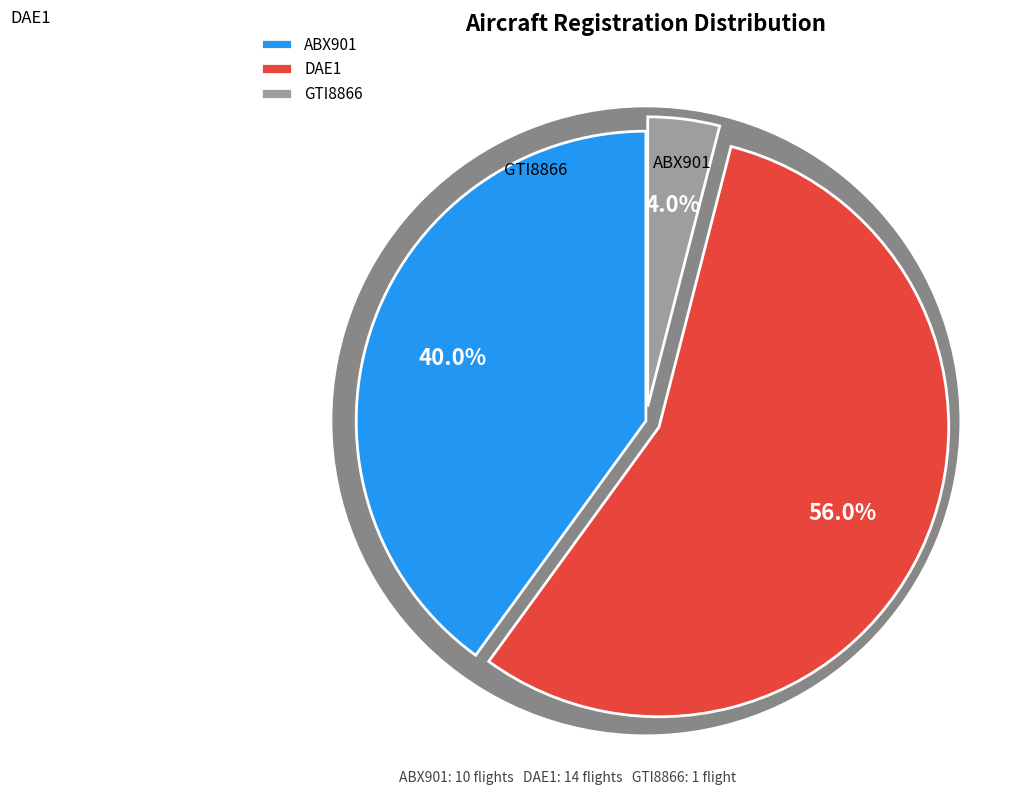

What portion of the pie excludes DAE1?

44.0%